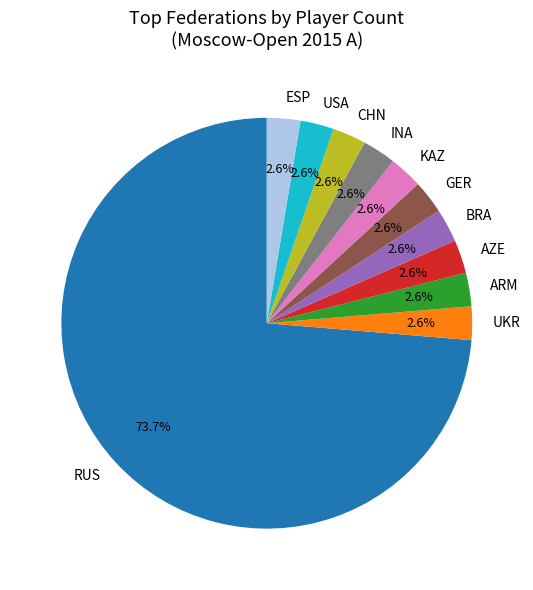

Do ARM and ESP together represent more than half of the pie?

No